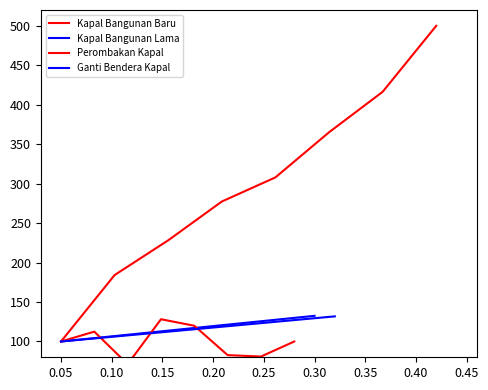

At which category does Perombakan Kapal reach its first local valley?

0.10